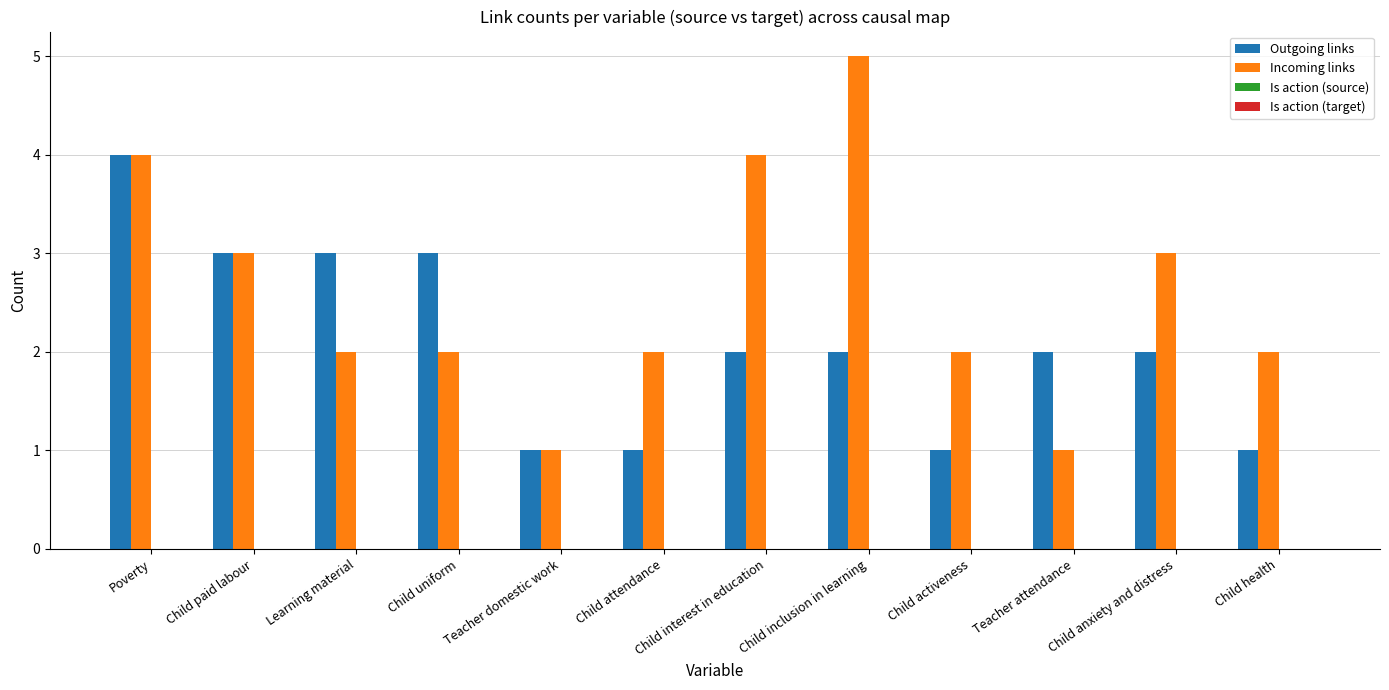

What position from the left is Child uniform?

4